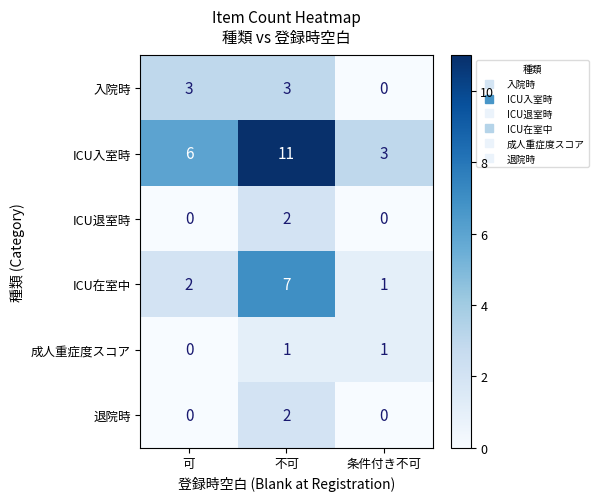

At which category is the sum across all series the highest?

不可